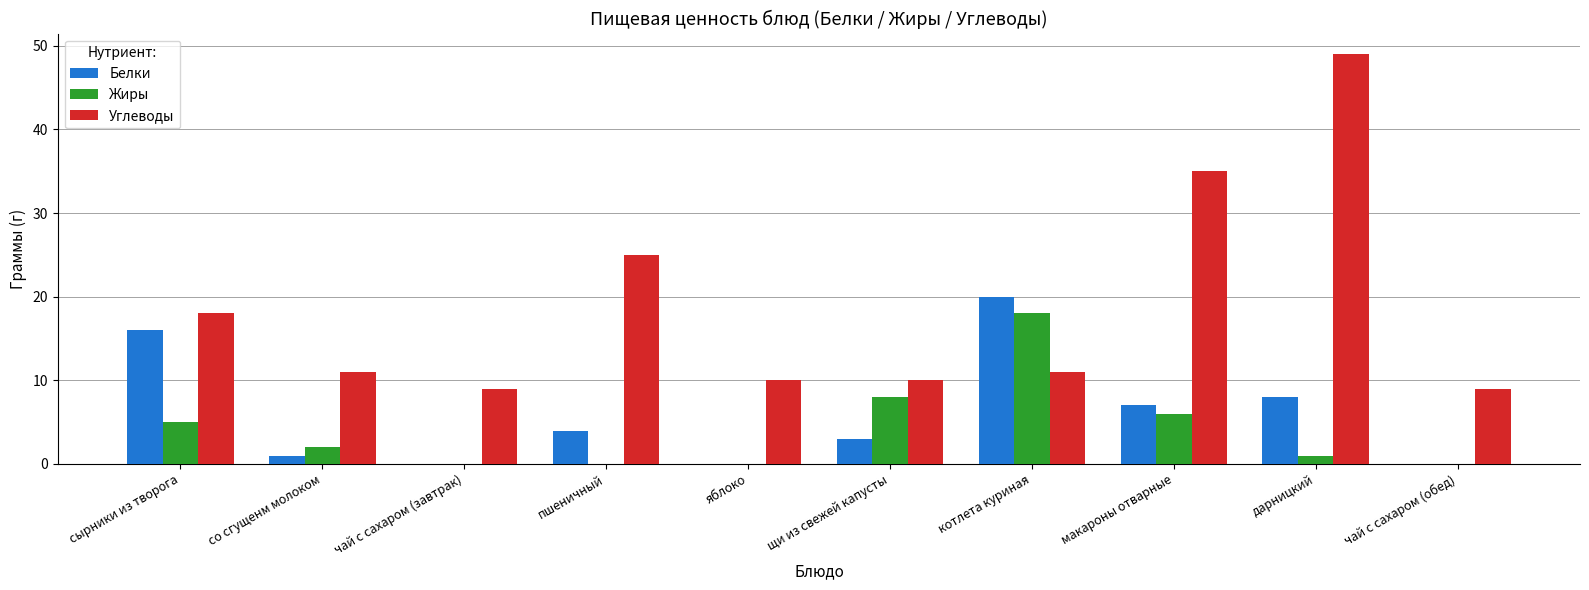

What is the sum of all Жиры values?

40